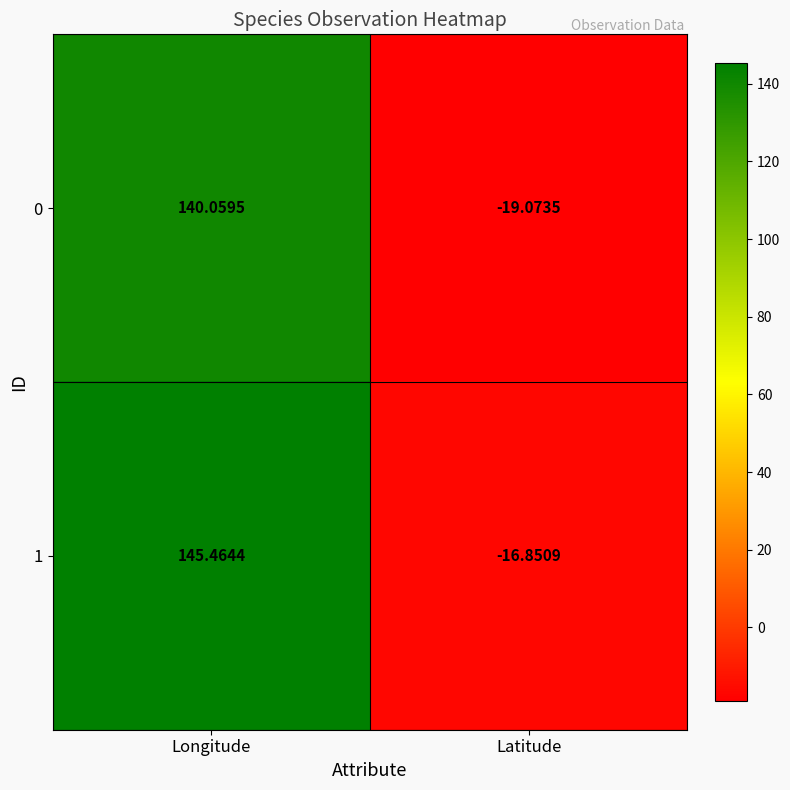

How many distinct data groups are displayed?

2